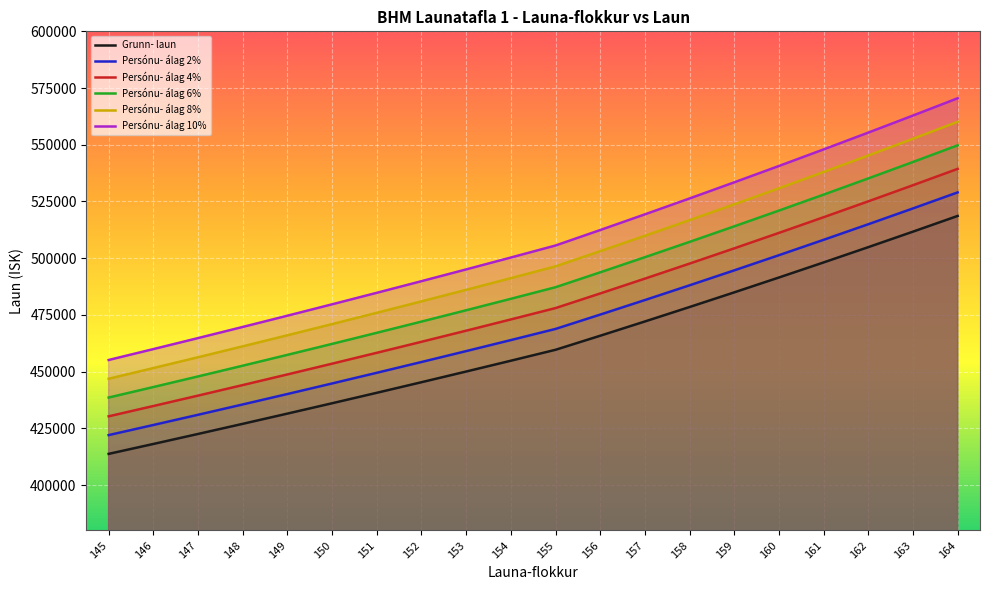

Reading right to left, extract all data points from this chart.

Grunn- laun: 518635	511709	504879	498143	491500	484949	478488	472116	465832	459635	454819	450055	445344	440684	436073	431514	427004	422543	418130	413766
Persónu- álag 2%: 529008	521943	514977	508106	501330	494648	488058	481558	475149	468828	463915	459056	454251	449498	444794	440144	435544	430994	426493	422041
Persónu- álag 4%: 539380	532177	525074	518069	511160	504347	497628	491001	484465	478020	473012	468057	463158	458311	453516	448775	444084	439445	434855	430317
Persónu- álag 6%: 549753	542412	535172	528032	520990	514046	507197	500443	493782	487213	482108	477058	472065	467125	462237	457405	452624	447896	443218	438592
Persónu- álag 8%: 560126	552646	545269	537994	530820	523745	516767	509885	503099	496406	491205	486059	480972	475939	470959	466035	461164	456346	451580	446867
Persónu- álag 10%: 570499	562880	555367	547957	540650	533444	526337	519328	512415	505599	500301	495061	489878	484752	479680	474665	469704	464797	459943	455143